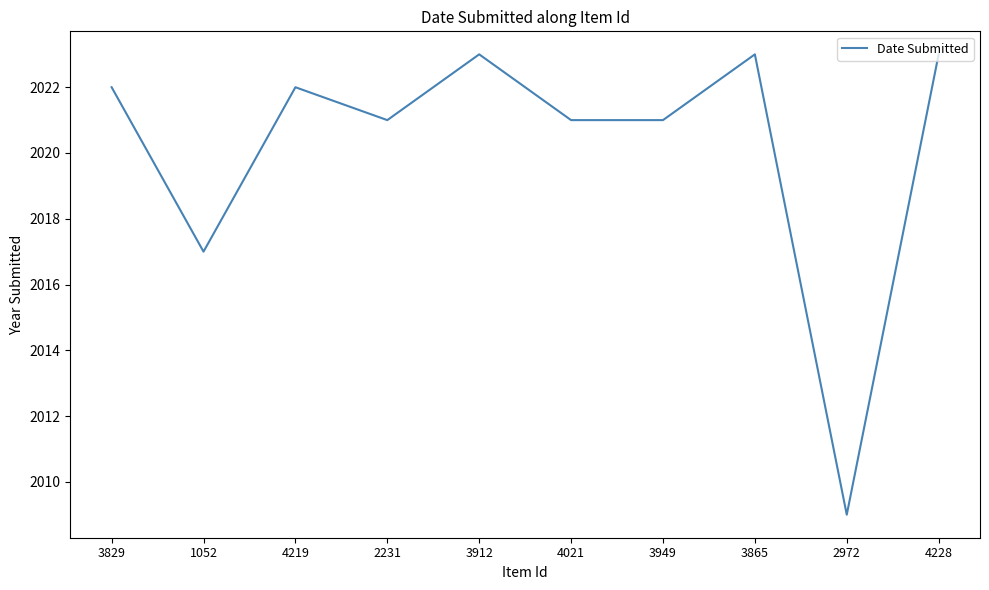

Reading left to right, what are all the values shown in this chart?

2022	2017	2022	2021	2023	2021	2021	2023	2009	2023